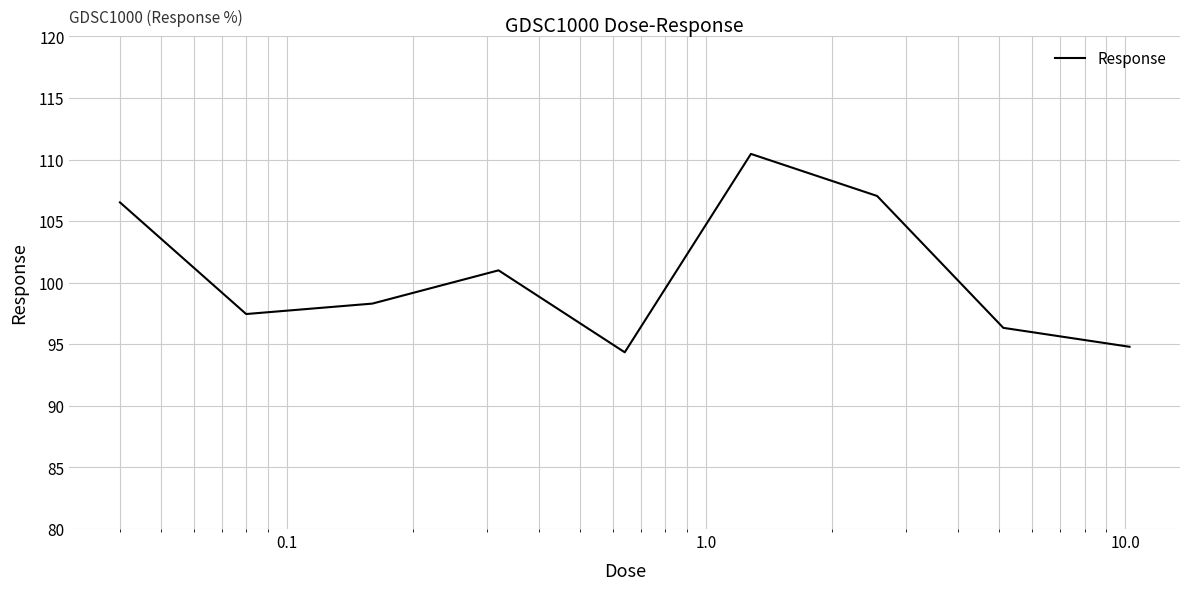

What is the difference between the maximum and minimum values?

16.1